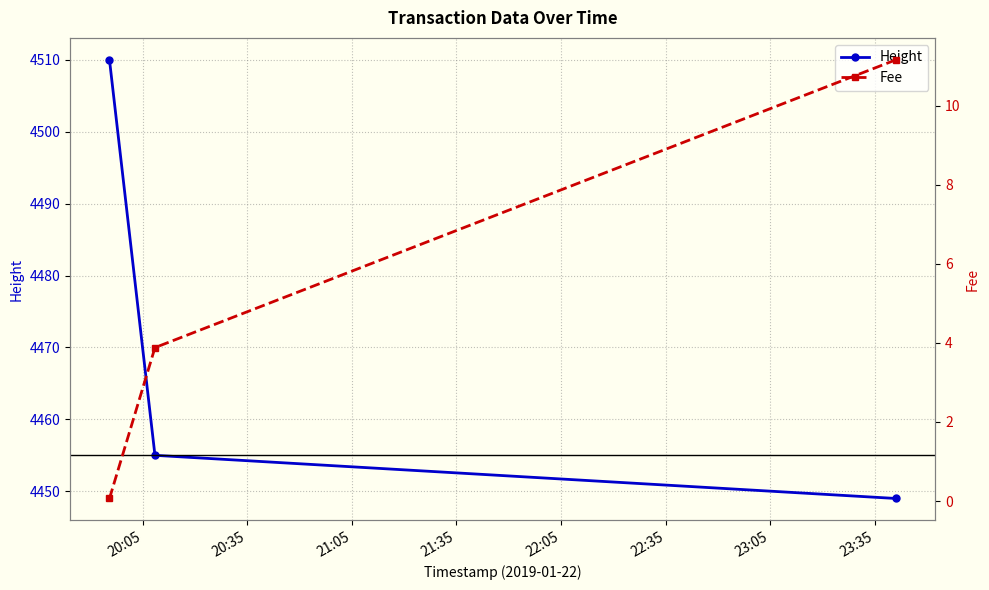

What is the value of the Height point at the 1st from the left?

4510